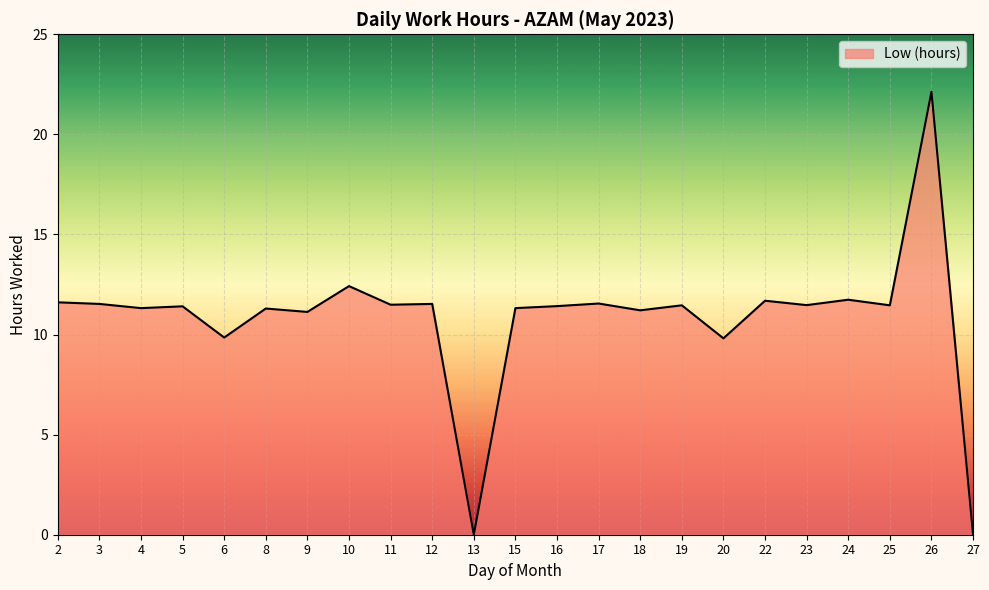

Does the chart have visible grid lines?

Yes